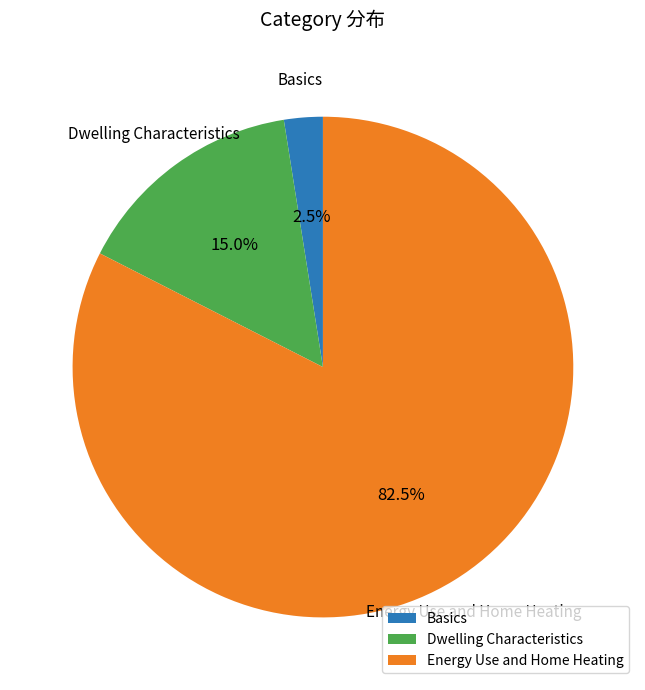

Count the number of slices in the pie.

3